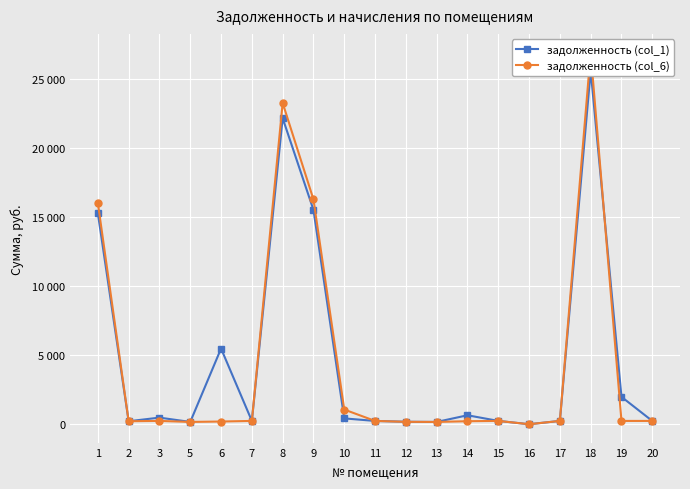

Which series has the largest range (max minus min)?

задолженность (col_6)